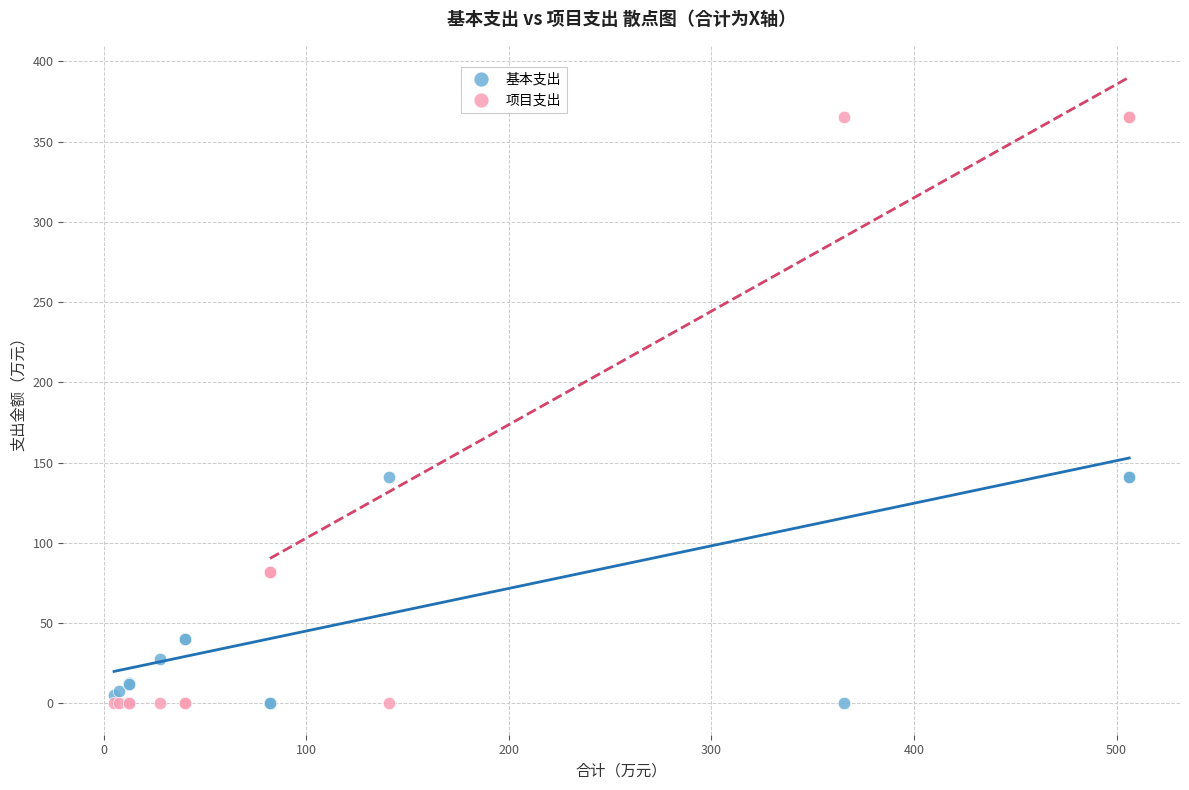

What is the X range (max minus min) for the scatter plot?

501.2